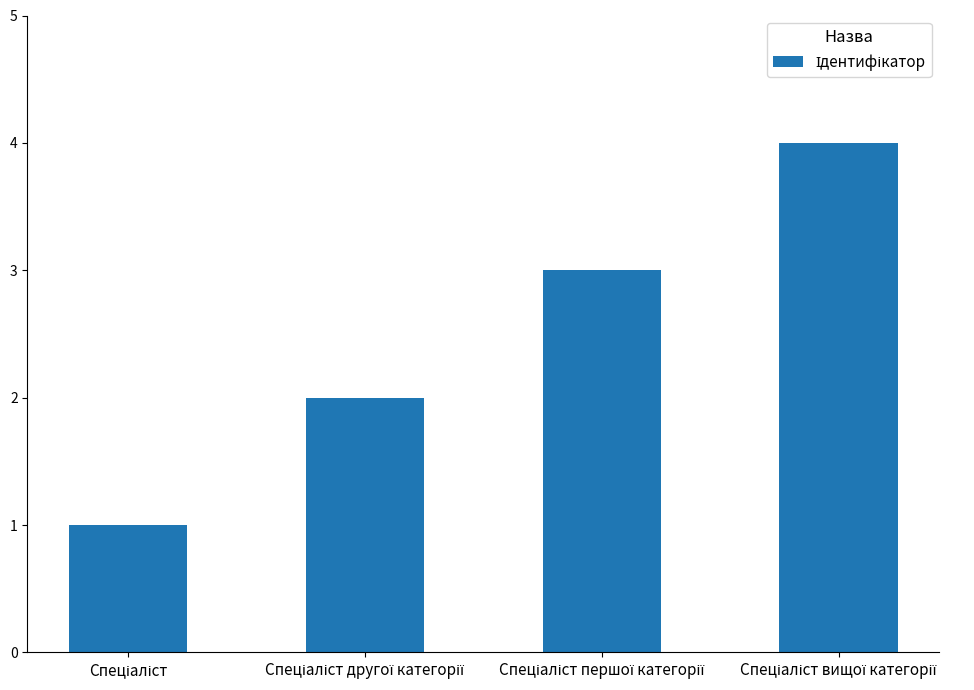

How many values are below 3?

2